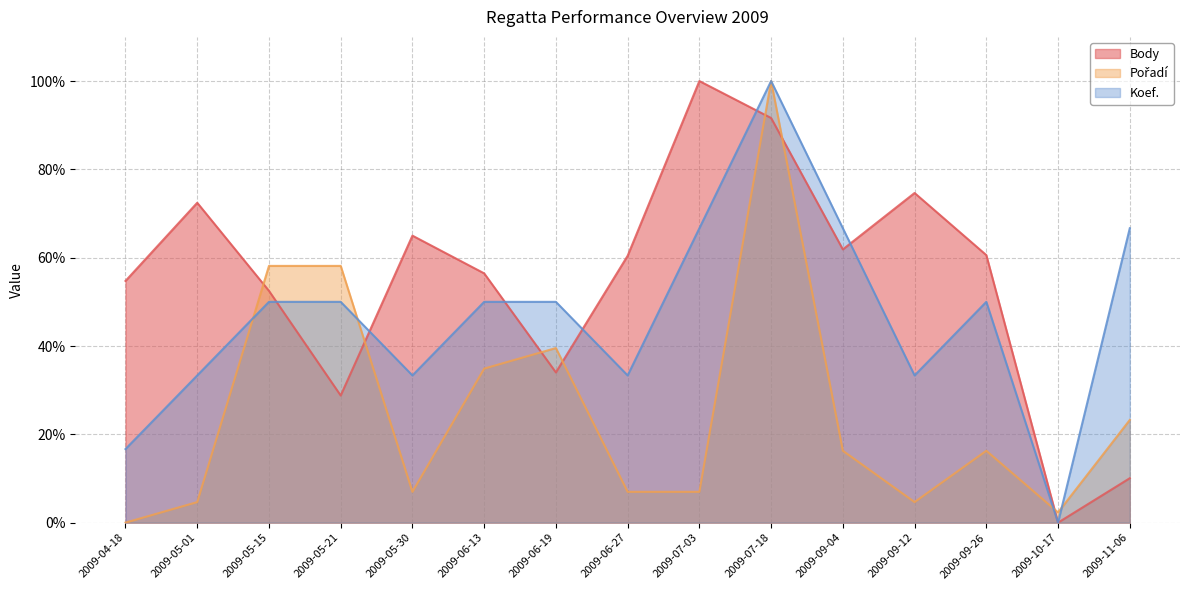

Reading left to right, extract all data points from this chart.

Body: 54.7	72.4	52.5	28.8	65.0	56.4	34.0	60.4	100.0	91.6	61.9	74.7	60.6	0.0	10.1
Pořadí: 0.0	4.7	58.1	58.1	7.0	34.9	39.5	7.0	7.0	100.0	16.3	4.7	16.3	2.3	23.3
Koef.: 16.7	33.3	50.0	50.0	33.3	50.0	50.0	33.3	66.7	100.0	66.7	33.3	50.0	0.0	66.7